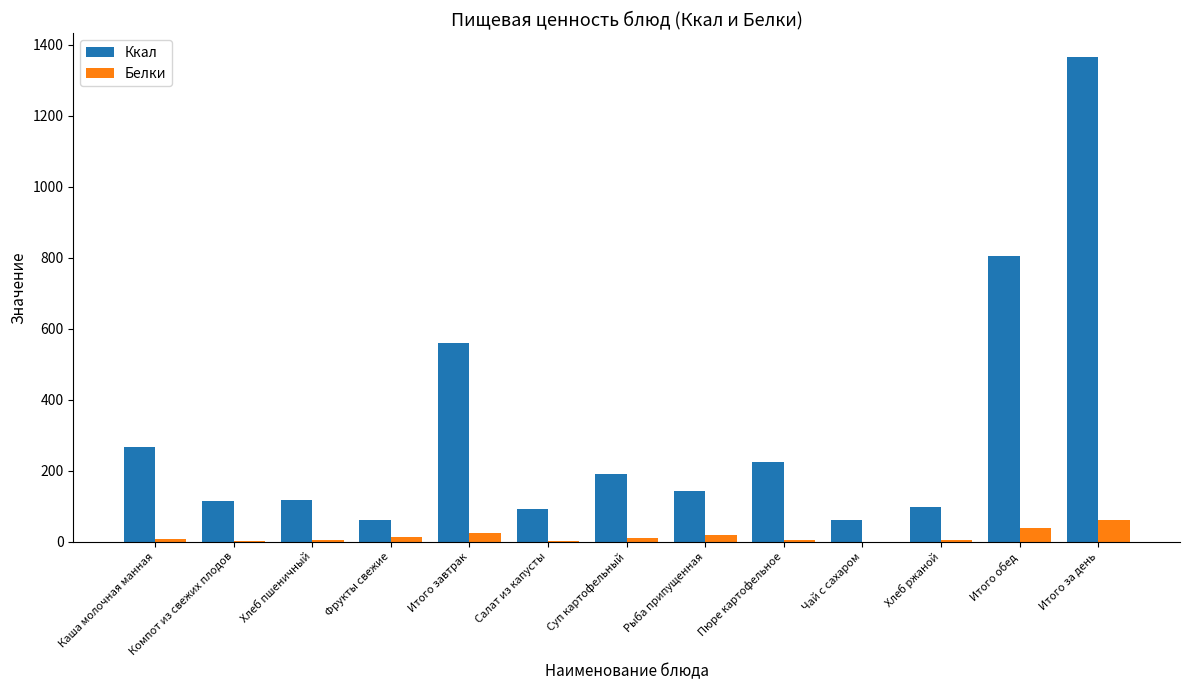

The value of Ккал at Компот из свежих плодов is 29.0. True or false?

False